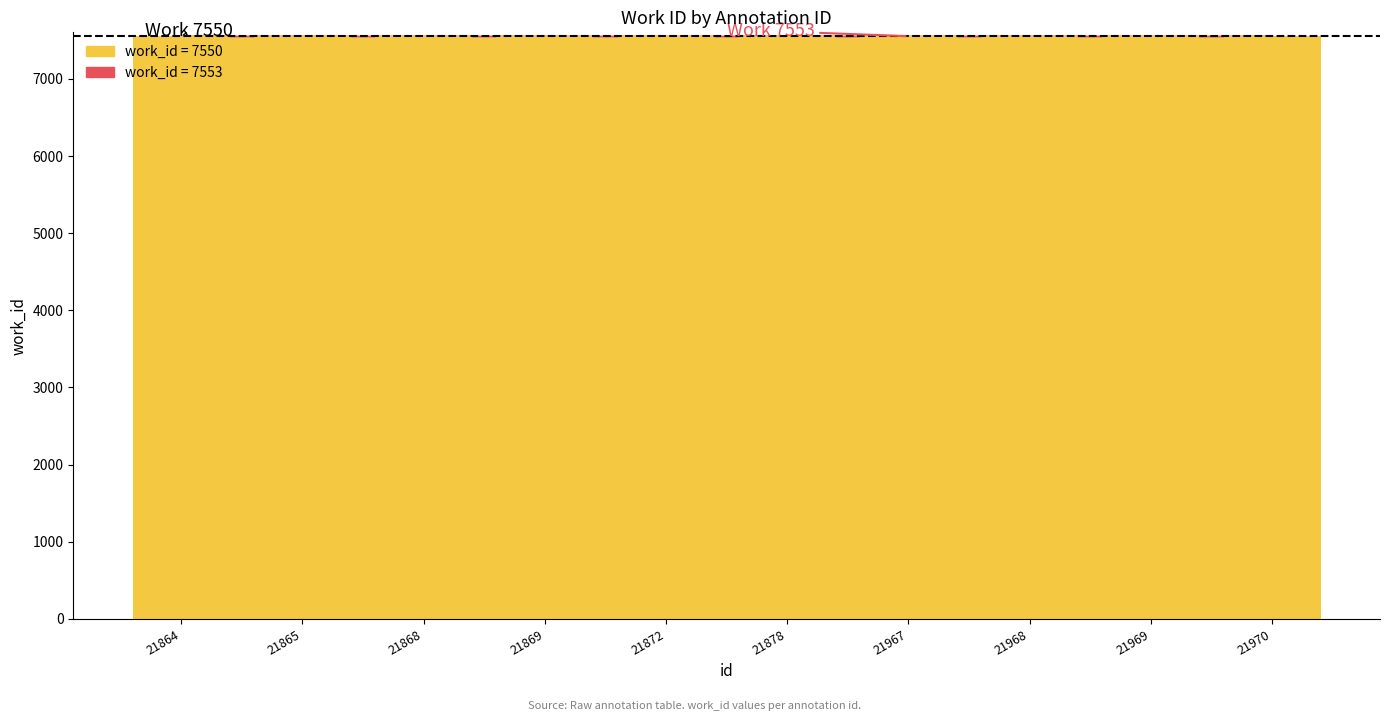

What is the smallest value displayed?

7550